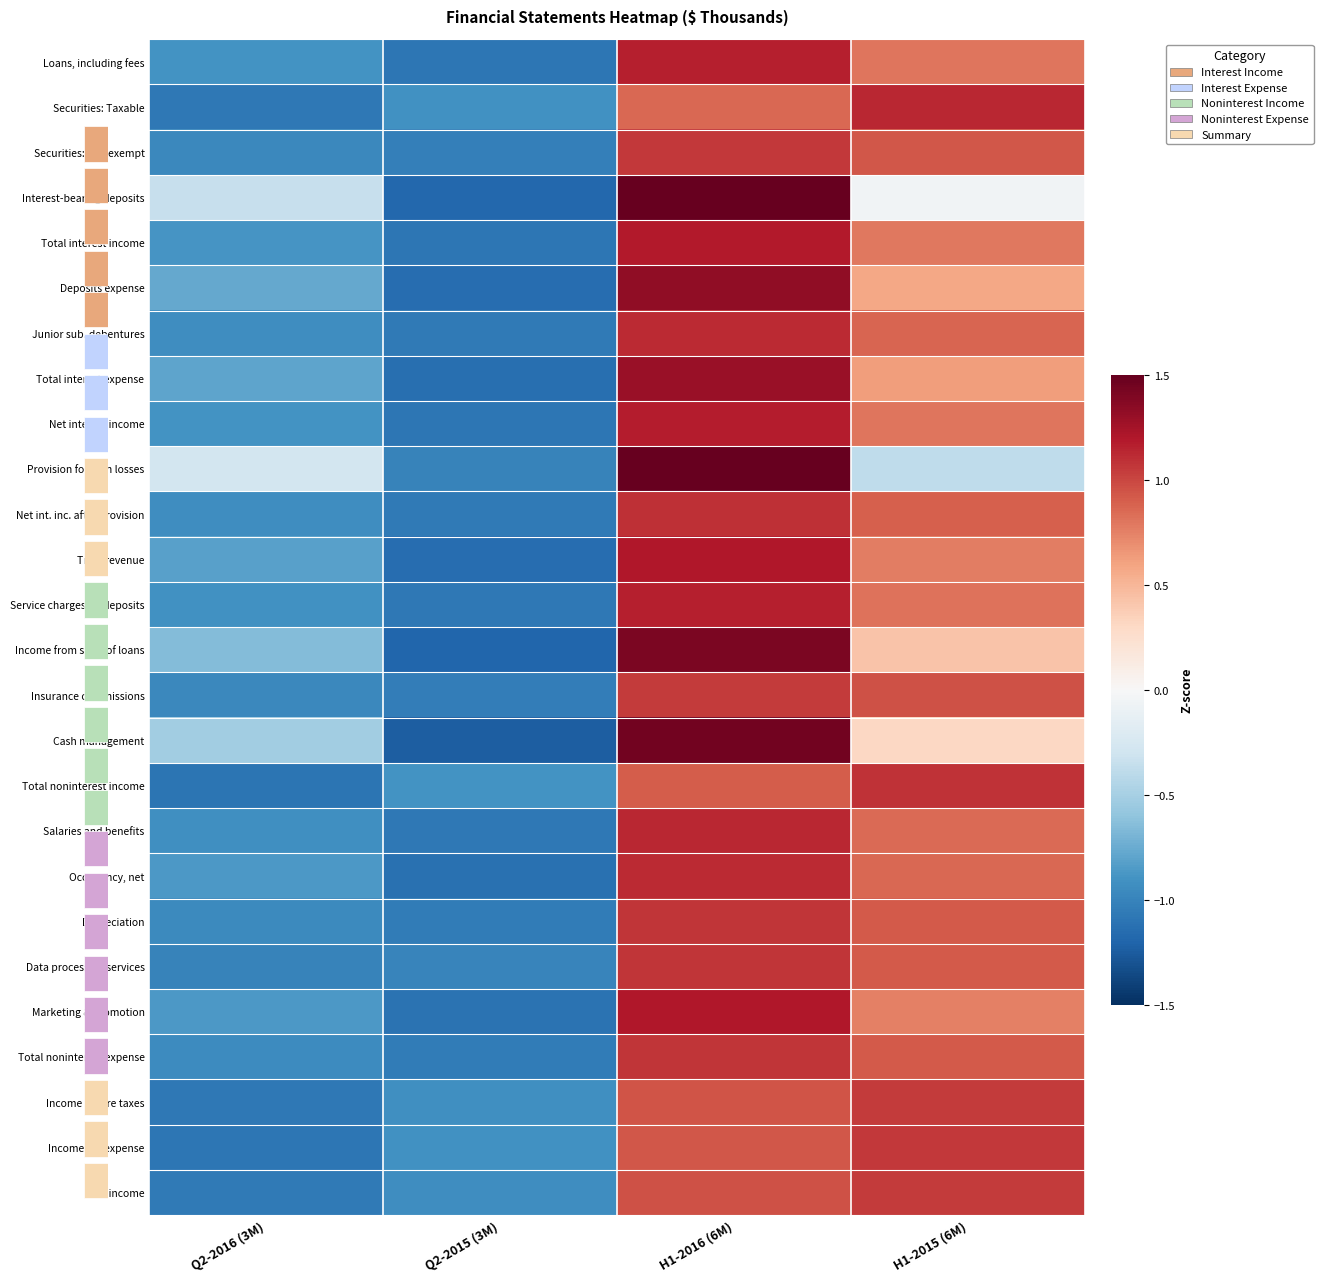

Reading left to right, what are all the values shown in this chart?

Loans, including fees: Q2-2016 (3M)=-0.9	Q2-2015 (3M)=-1.1	H1-2016 (6M)=1.2	H1-2015 (6M)=0.8
Securities: Taxable: Q2-2016 (3M)=-1.1	Q2-2015 (3M)=-0.9	H1-2016 (6M)=0.9	H1-2015 (6M)=1.1
Securities: Tax-exempt: Q2-2016 (3M)=-1.0	Q2-2015 (3M)=-1.0	H1-2016 (6M)=1.1	H1-2015 (6M)=0.9
Interest-bearing deposits: Q2-2016 (3M)=-0.3	Q2-2015 (3M)=-1.2	H1-2016 (6M)=1.6	H1-2015 (6M)=-0.1
Total interest income: Q2-2016 (3M)=-0.9	Q2-2015 (3M)=-1.1	H1-2016 (6M)=1.2	H1-2015 (6M)=0.8
Deposits expense: Q2-2016 (3M)=-0.8	Q2-2015 (3M)=-1.1	H1-2016 (6M)=1.3	H1-2015 (6M)=0.6
Junior sub. debentures: Q2-2016 (3M)=-0.9	Q2-2015 (3M)=-1.1	H1-2016 (6M)=1.1	H1-2015 (6M)=0.9
Total interest expense: Q2-2016 (3M)=-0.8	Q2-2015 (3M)=-1.1	H1-2016 (6M)=1.3	H1-2015 (6M)=0.6
Net interest income: Q2-2016 (3M)=-0.9	Q2-2015 (3M)=-1.1	H1-2016 (6M)=1.2	H1-2015 (6M)=0.8
Provision for loan losses: Q2-2016 (3M)=-0.3	Q2-2015 (3M)=-1.0	H1-2016 (6M)=1.7	H1-2015 (6M)=-0.4
Net int. inc. after provision: Q2-2016 (3M)=-0.9	Q2-2015 (3M)=-1.1	H1-2016 (6M)=1.1	H1-2015 (6M)=0.9
Trust revenue: Q2-2016 (3M)=-0.8	Q2-2015 (3M)=-1.1	H1-2016 (6M)=1.2	H1-2015 (6M)=0.8
Service charges on deposits: Q2-2016 (3M)=-0.9	Q2-2015 (3M)=-1.1	H1-2016 (6M)=1.2	H1-2015 (6M)=0.8
Income from sales of loans: Q2-2016 (3M)=-0.7	Q2-2015 (3M)=-1.2	H1-2016 (6M)=1.4	H1-2015 (6M)=0.4
Insurance commissions: Q2-2016 (3M)=-1.0	Q2-2015 (3M)=-1.0	H1-2016 (6M)=1.0	H1-2015 (6M)=0.9
Cash management: Q2-2016 (3M)=-0.5	Q2-2015 (3M)=-1.2	H1-2016 (6M)=1.5	H1-2015 (6M)=0.3
Total noninterest income: Q2-2016 (3M)=-1.1	Q2-2015 (3M)=-0.9	H1-2016 (6M)=0.9	H1-2015 (6M)=1.1
Salaries and benefits: Q2-2016 (3M)=-0.9	Q2-2015 (3M)=-1.1	H1-2016 (6M)=1.1	H1-2015 (6M)=0.9
Occupancy, net: Q2-2016 (3M)=-0.9	Q2-2015 (3M)=-1.1	H1-2016 (6M)=1.1	H1-2015 (6M)=0.9
Depreciation: Q2-2016 (3M)=-1.0	Q2-2015 (3M)=-1.0	H1-2016 (6M)=1.1	H1-2015 (6M)=0.9
Data processing services: Q2-2016 (3M)=-1.0	Q2-2015 (3M)=-1.0	H1-2016 (6M)=1.1	H1-2015 (6M)=0.9
Marketing & promotion: Q2-2016 (3M)=-0.9	Q2-2015 (3M)=-1.1	H1-2016 (6M)=1.2	H1-2015 (6M)=0.8
Total noninterest expense: Q2-2016 (3M)=-0.9	Q2-2015 (3M)=-1.0	H1-2016 (6M)=1.1	H1-2015 (6M)=0.9
Income before taxes: Q2-2016 (3M)=-1.1	Q2-2015 (3M)=-0.9	H1-2016 (6M)=0.9	H1-2015 (6M)=1.0
Income tax expense: Q2-2016 (3M)=-1.1	Q2-2015 (3M)=-0.9	H1-2016 (6M)=0.9	H1-2015 (6M)=1.1
Net income: Q2-2016 (3M)=-1.1	Q2-2015 (3M)=-0.9	H1-2016 (6M)=1.0	H1-2015 (6M)=1.0